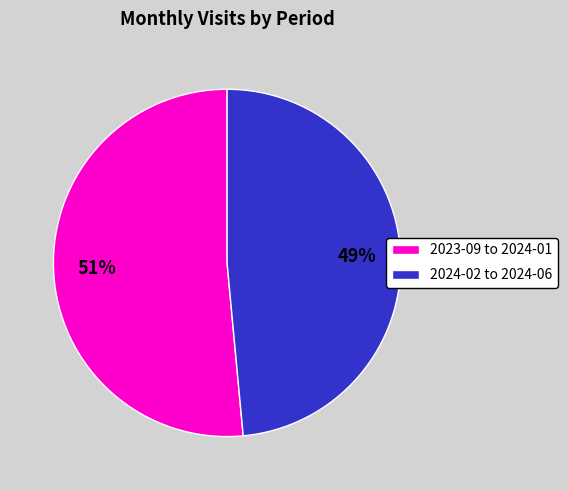

Between 2024-02 to 2024-06 and 2023-09 to 2024-01, which is larger?

2023-09 to 2024-01